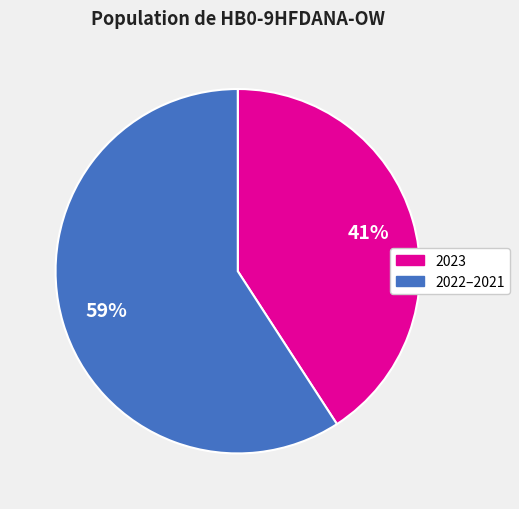

To the nearest percent, what is the average slice percentage?

50%